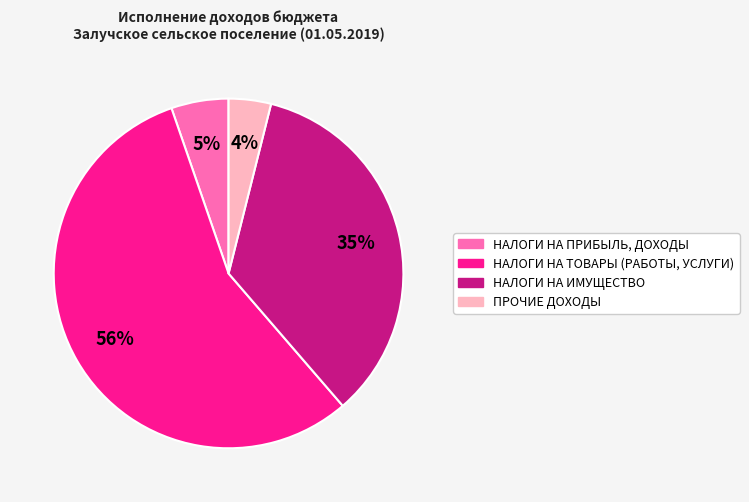

To the nearest percent, what portion does ПРОЧИЕ ДОХОДЫ represent?

4%